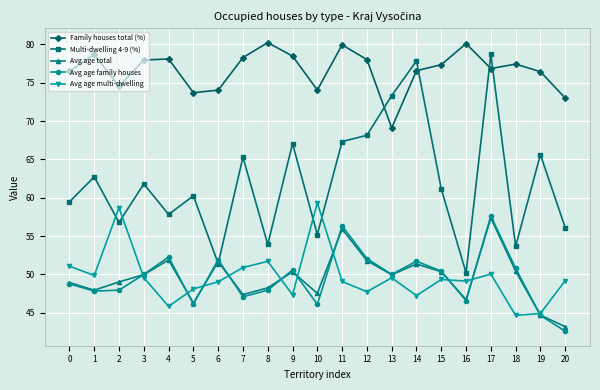

Is this an area chart (filled region under the line)?

No